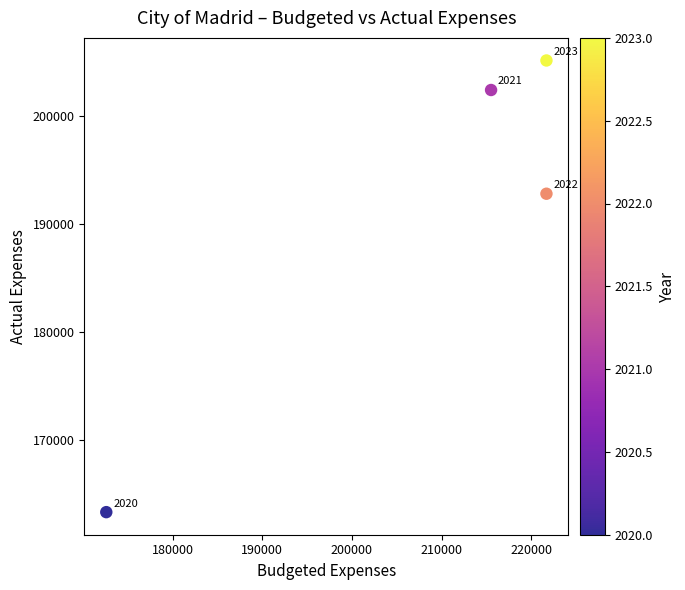

What is the average X value?

207880.5